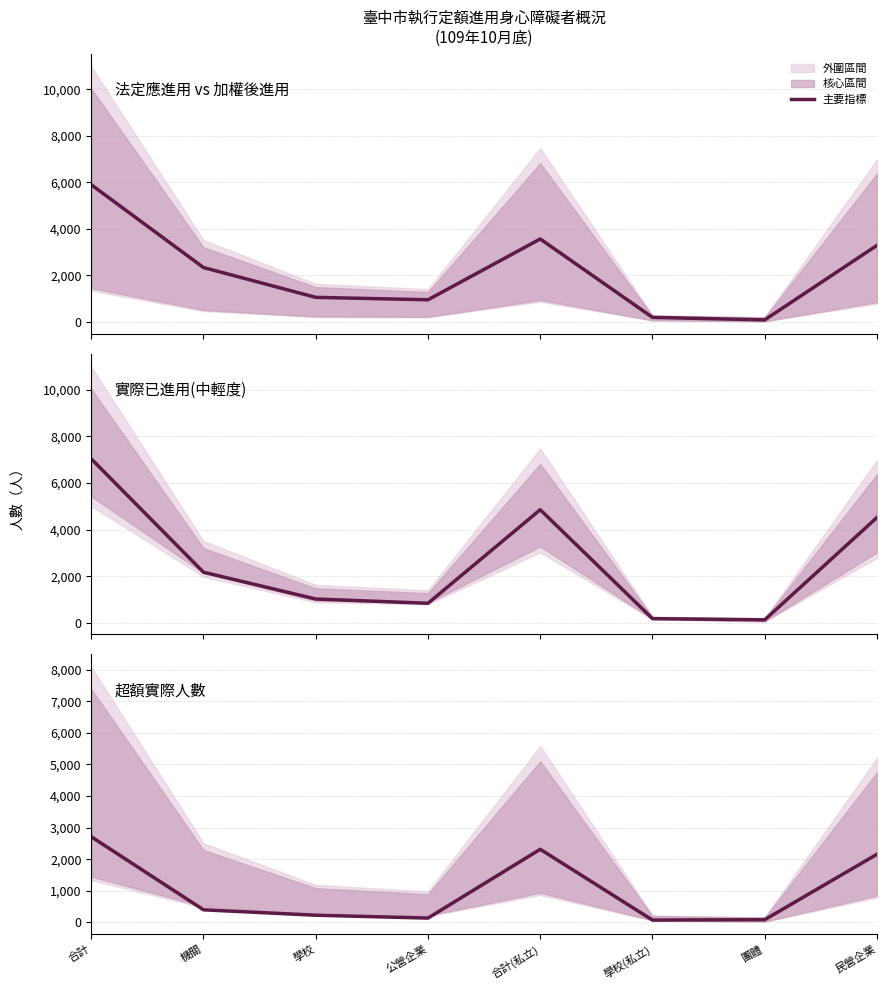

At which category does 超額實際人數 reach its first local valley?

公營企業